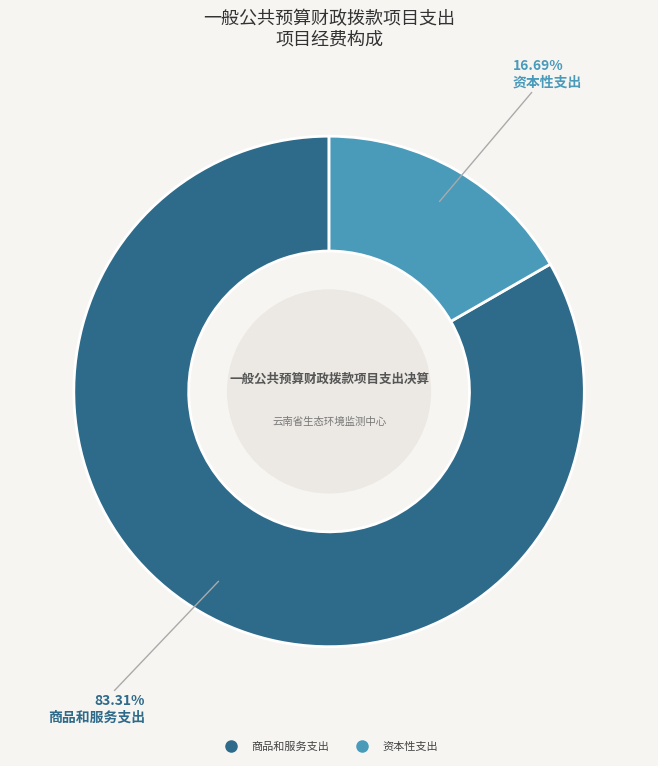

Is there any slice that represents more than half of the pie?

Yes